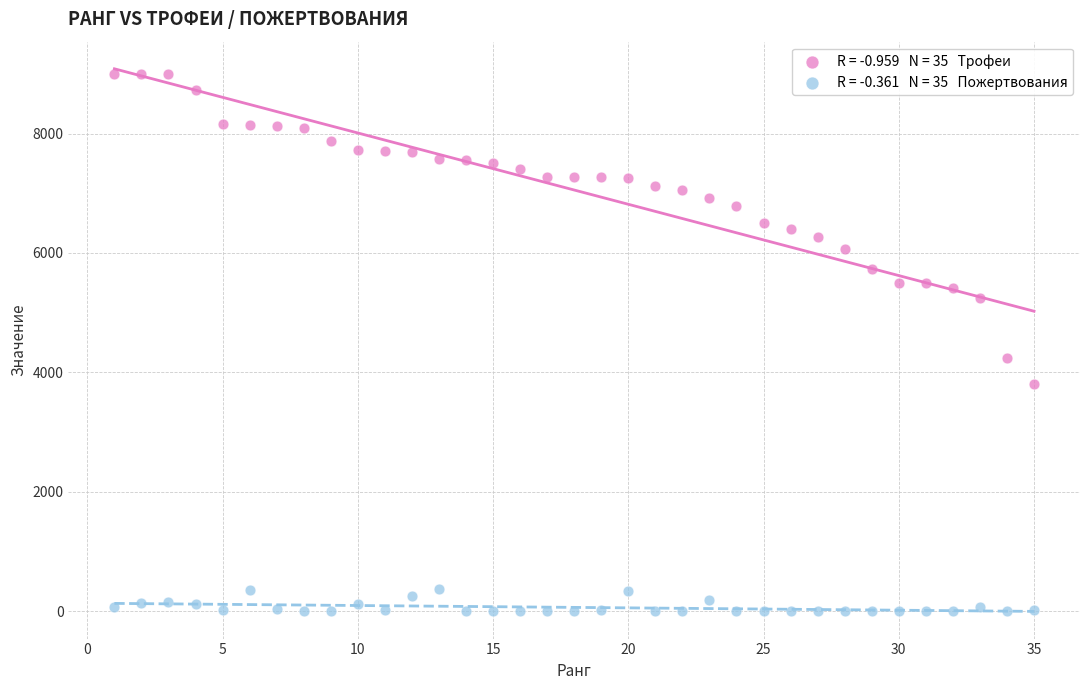

Across all data points, what is the range of X values (max minus min)?

34